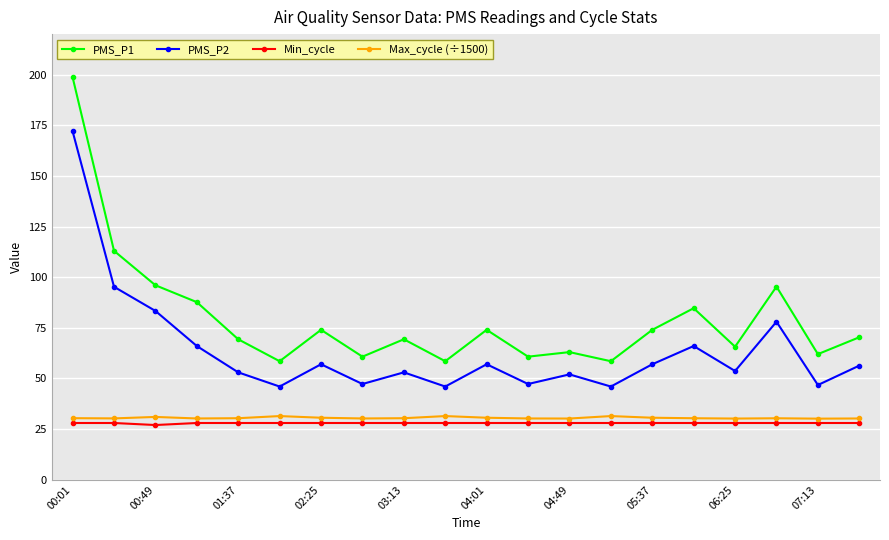

True or false: Max_cycle (÷1500) has more than 2 interior local peaks.

True